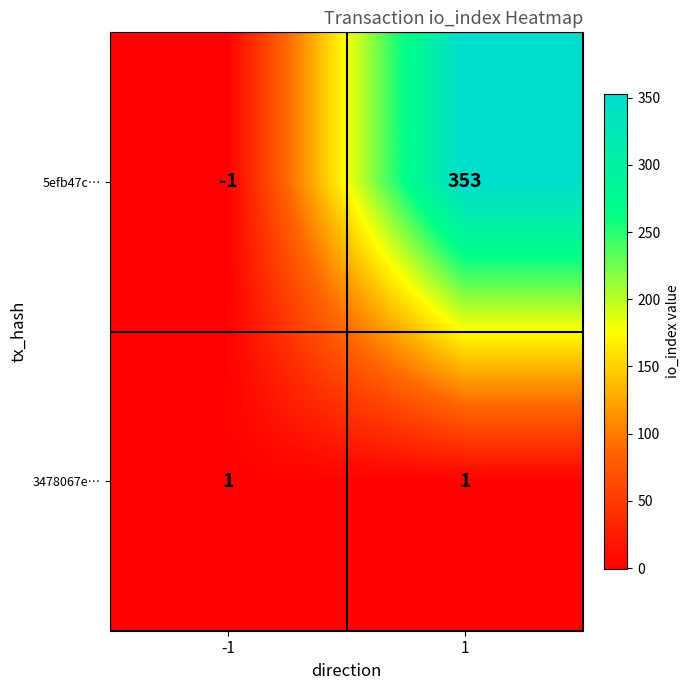

At how many categories does at least one series exceed 192?

1